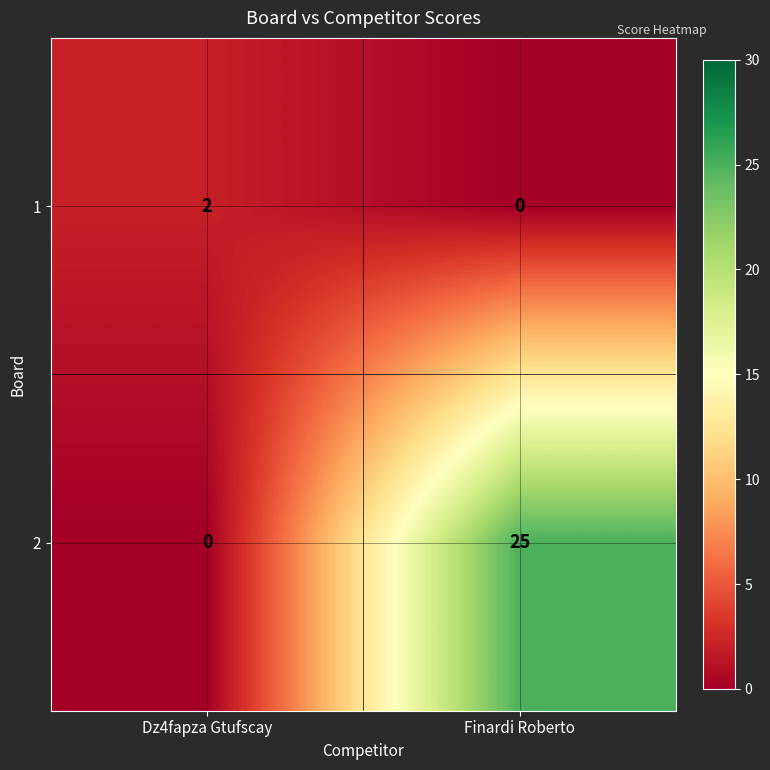

Reading left to right, what are all the values shown in this chart?

1: 2	0
2: 0	25